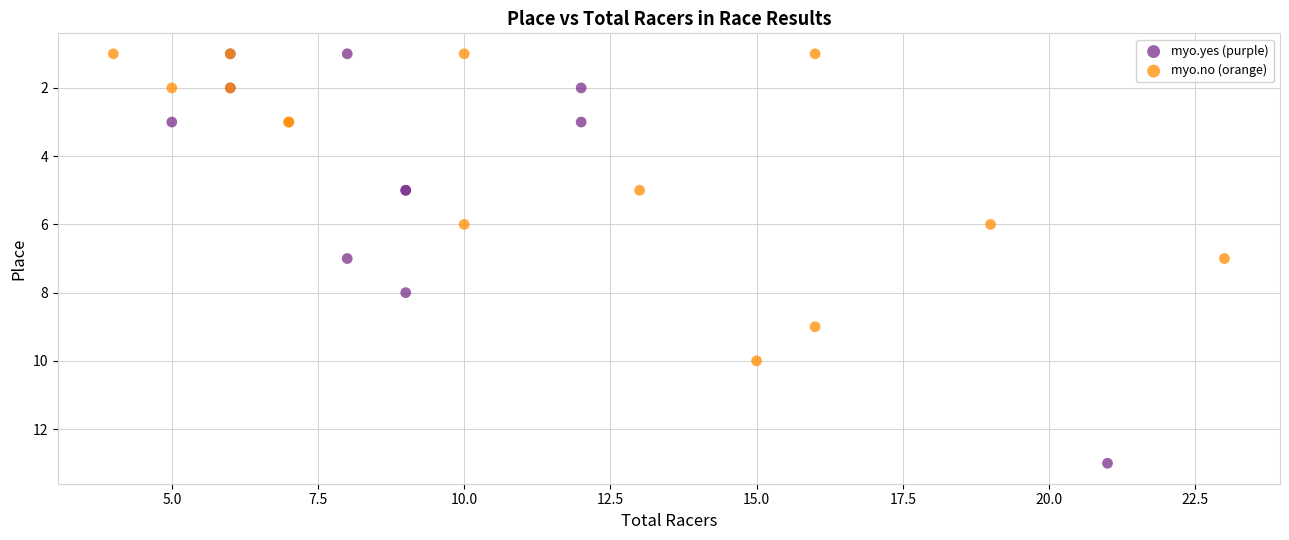

Which series reaches the maximum Y coordinate?

myo.yes (purple)